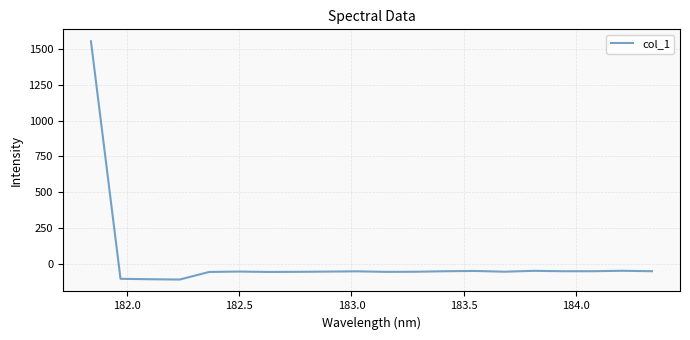

What is the minimum value shown in the chart?

-111.0